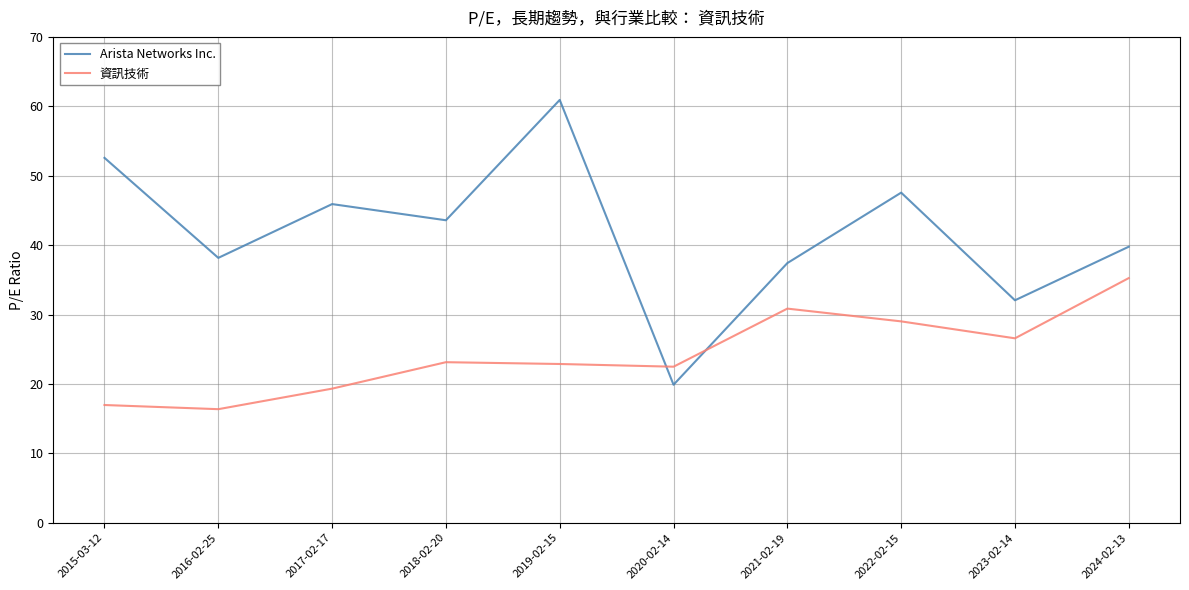

List the series in order of their overall mean, highest first.

Arista Networks Inc., 資訊技術